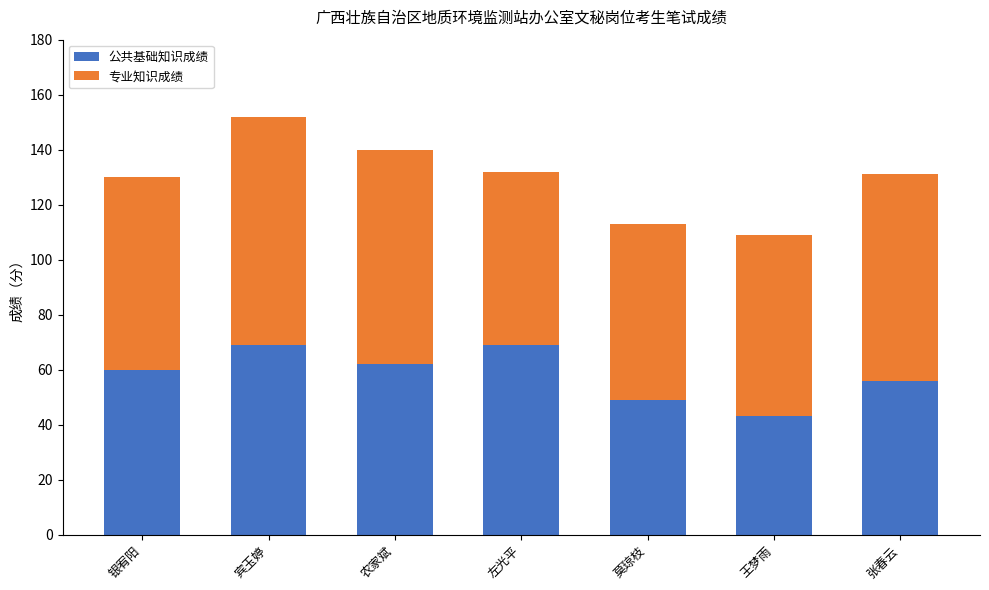

What is the total value across all series at 王梦雨?

109